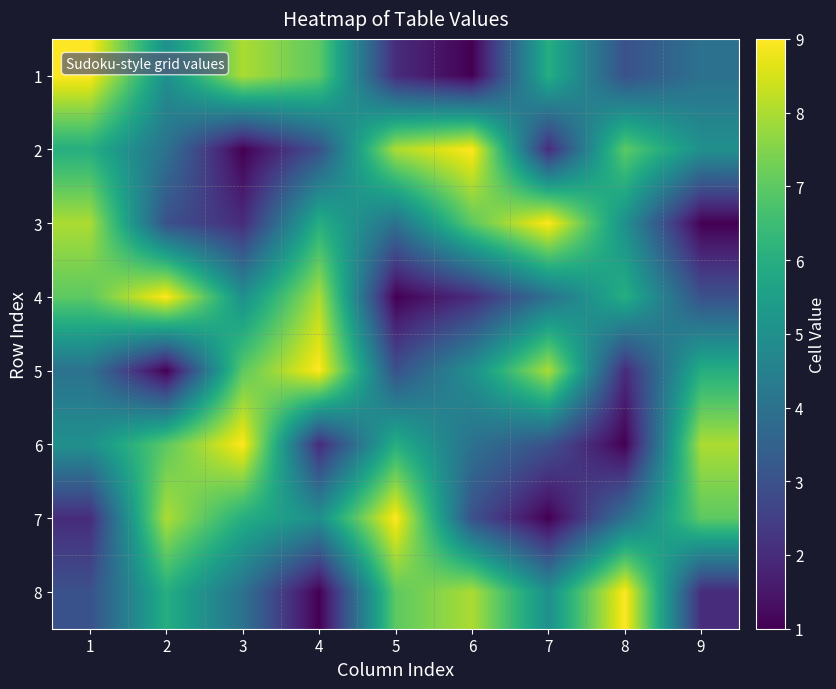

Reading right to left, transcribe all the data shown in this chart.

1: 9=4	8=3	7=6	6=1	5=2	4=7	3=8	2=5	1=9
2: 9=5	8=7	7=2	6=9	5=8	4=3	3=1	2=4	1=6
3: 9=1	8=5	7=9	6=7	5=4	4=6	3=2	2=3	1=8
4: 9=3	8=6	7=4	6=2	5=1	4=8	3=5	2=9	1=7
5: 9=6	8=2	7=8	6=5	5=3	4=9	3=7	2=1	1=4
6: 9=8	8=1	7=3	6=4	5=6	4=2	3=9	2=7	1=5
7: 9=7	8=4	7=1	6=3	5=9	4=5	3=6	2=8	1=2
8: 9=2	8=9	7=5	6=8	5=7	4=1	3=4	2=6	1=3